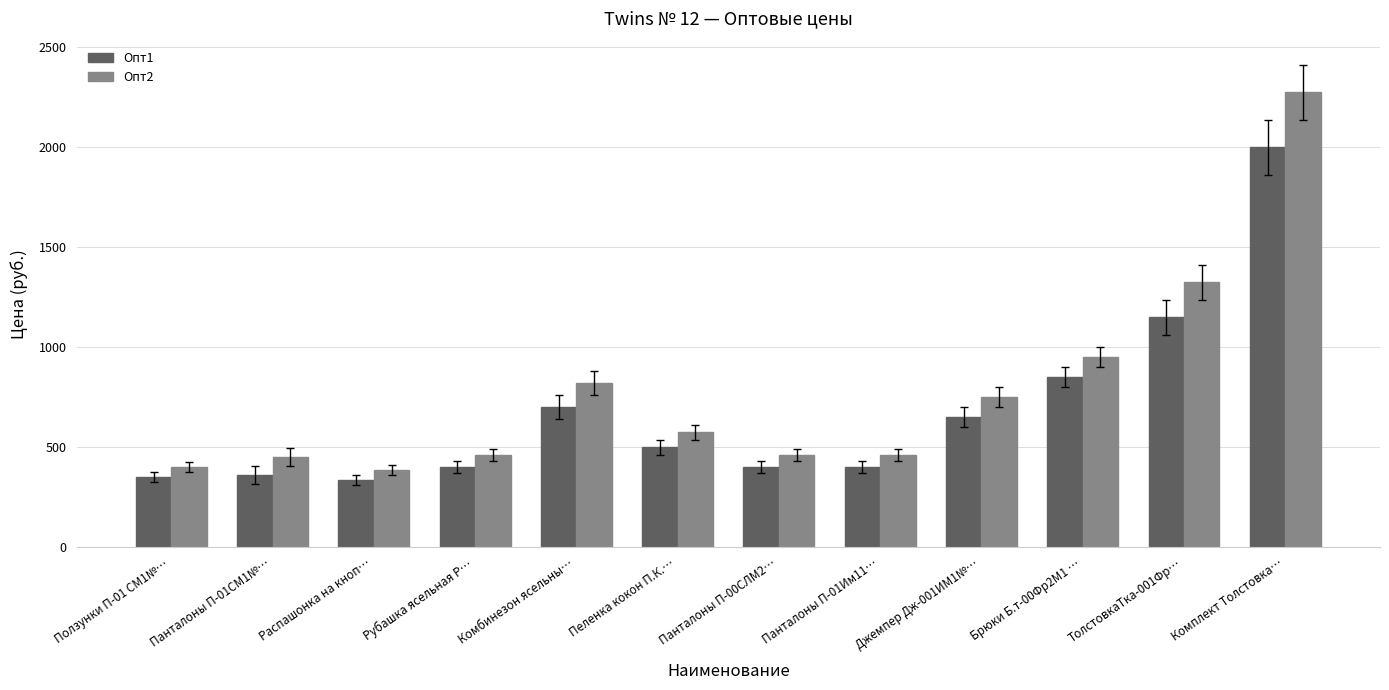

Is the value of Опт1 at Брюки Б.т-00Фр2М1 … greater than the value of Опт2 at ТолстовкаТка-001Фр…?

No